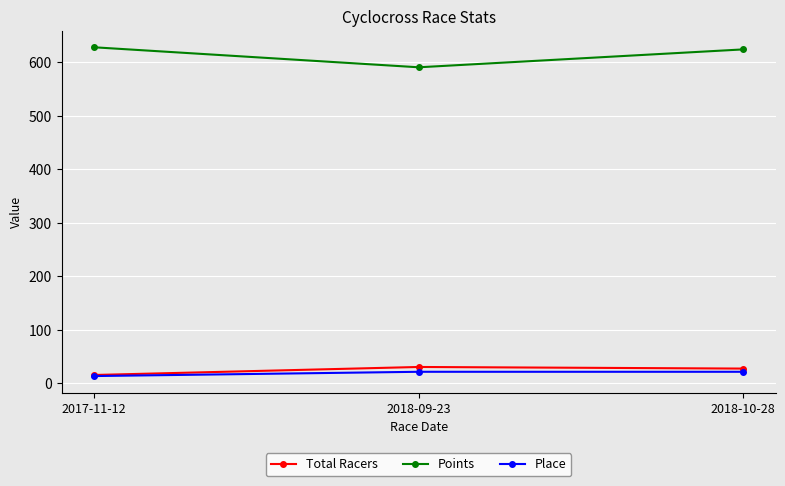

How many lines are shown in the chart?

3